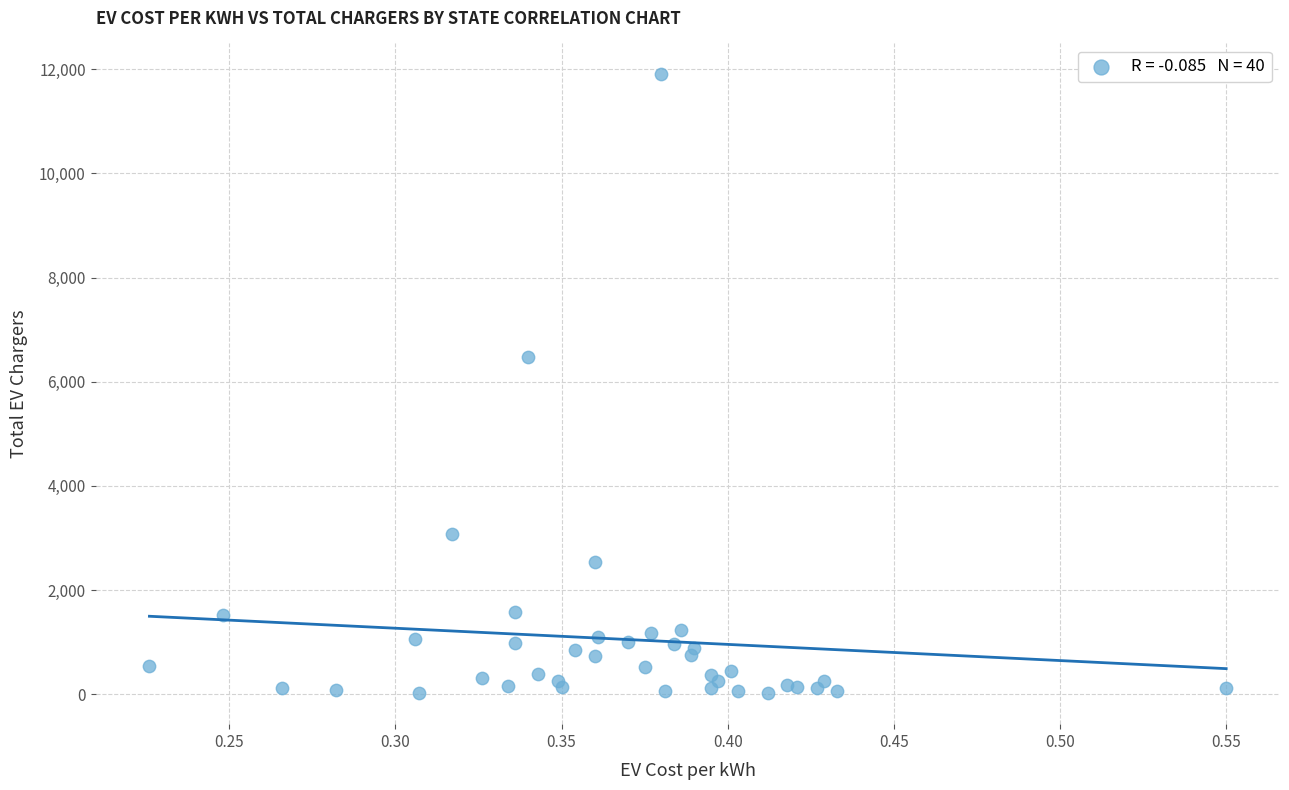

What Y value in the scatter plot is closest to 5960?

6477